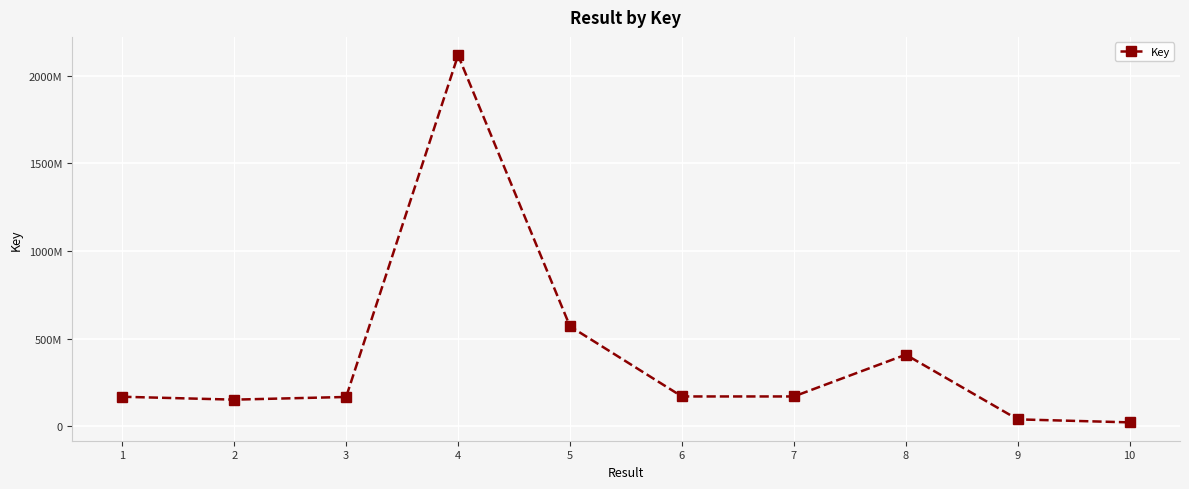

How many lines are shown in the chart?

1